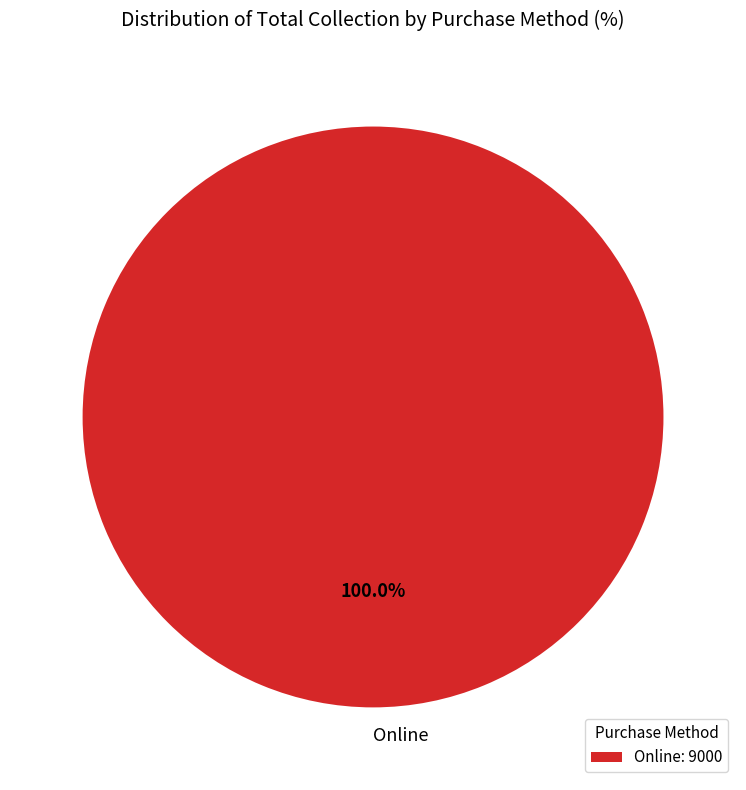

How many slices are in this pie chart?

1